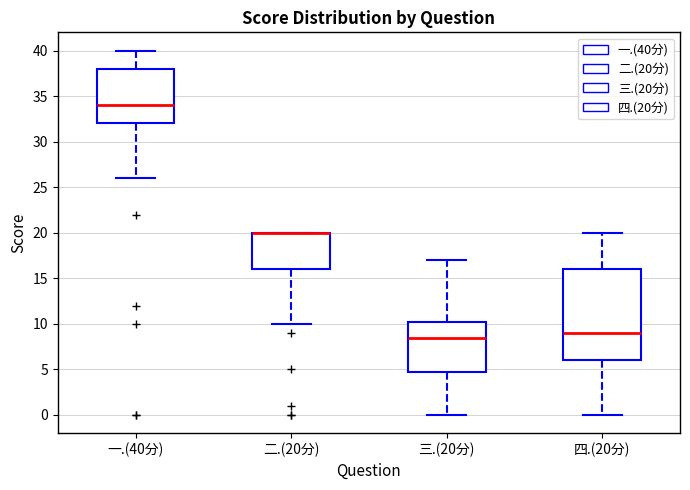

Which box is the tallest, from its lower edge to its upper edge?

四.(20分)